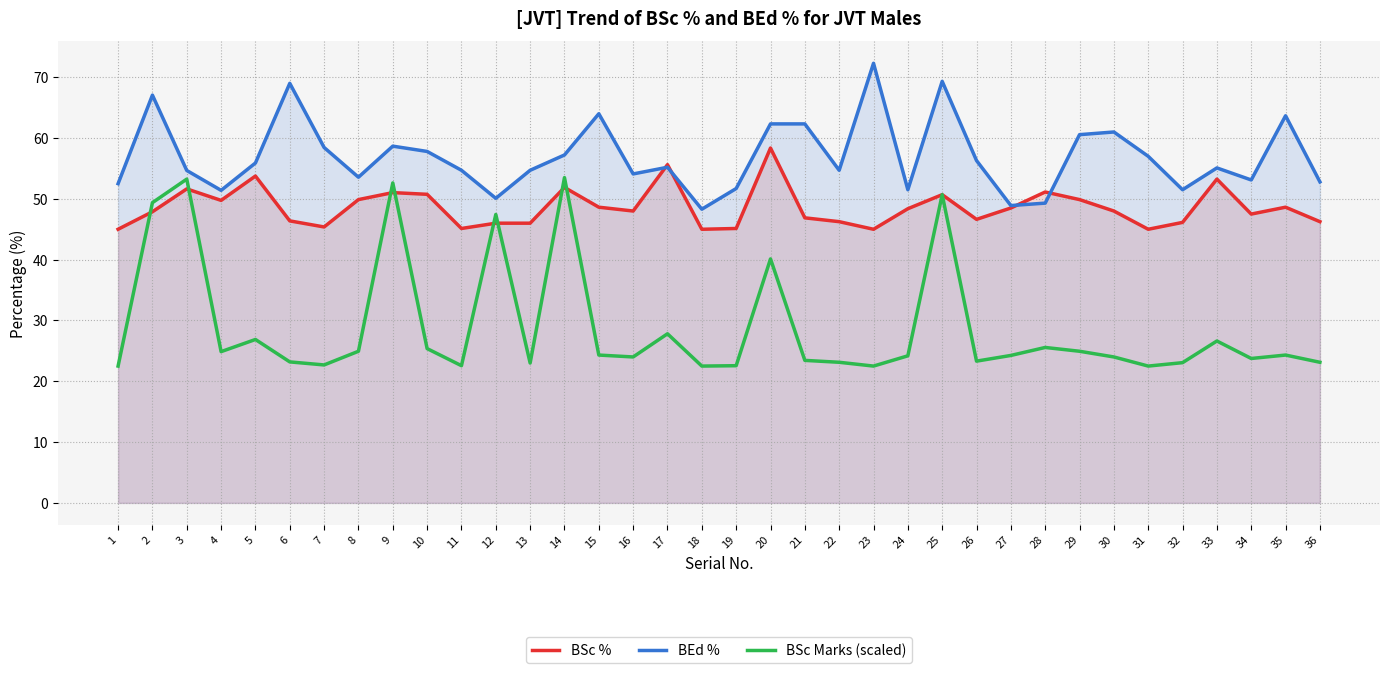

What is the value of the BSc Marks (scaled) point at the 3rd from the left?

53.2